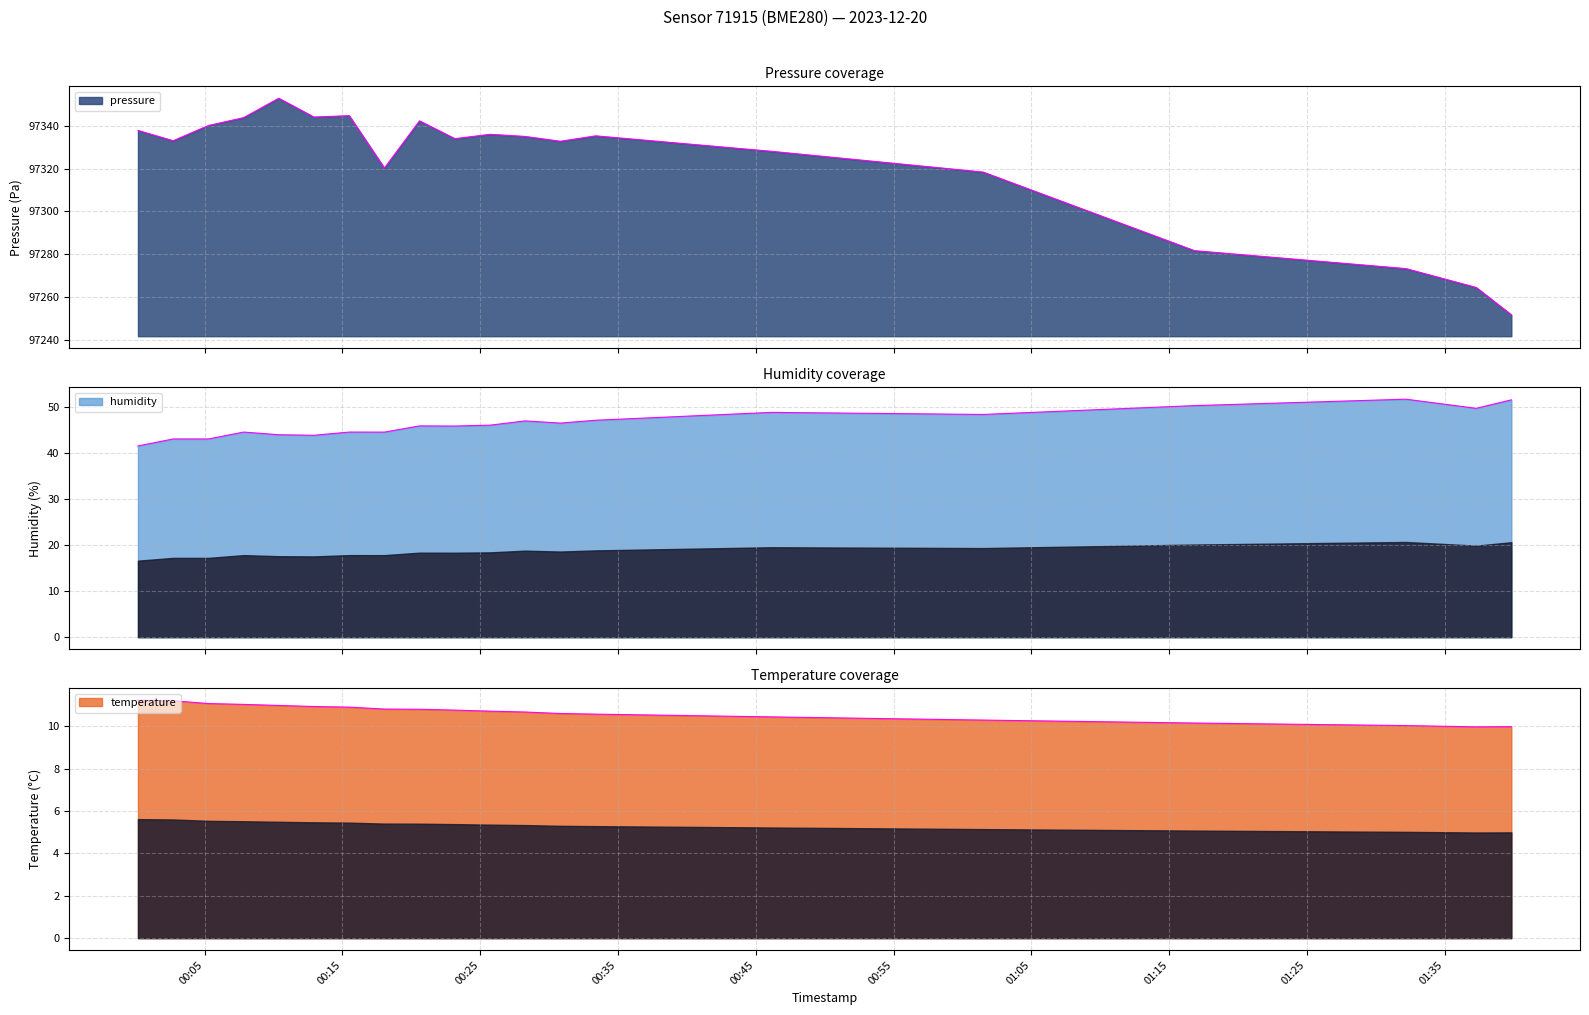

True or false: humidity and temperature intersect in this chart.

False